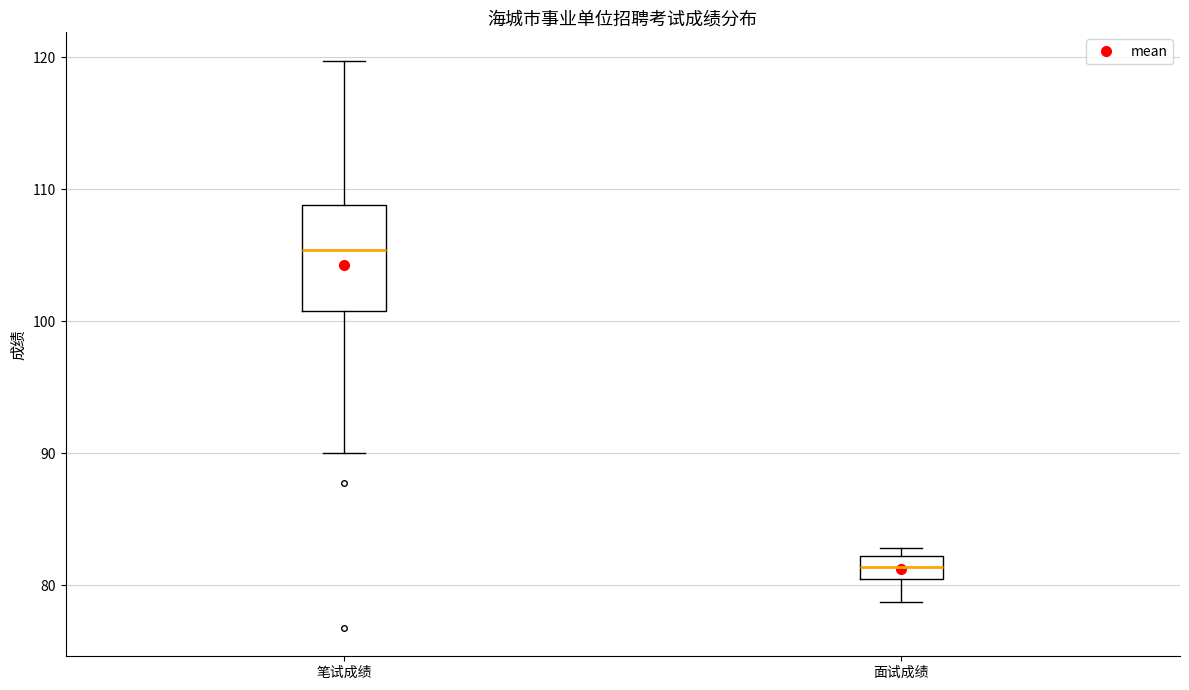

Reading left to right, transcribe this box plot: for each box, give where its median line is, the range the box spans, and where its two whiskers end, as read against the y-axis. The values are not printed on the chart, so give them approximately, as read against the axis.

笔试成绩: median 105, box 101 to 109, whiskers 90 to 120
面试成绩: median 81, box 80 to 82, whiskers 79 to 83